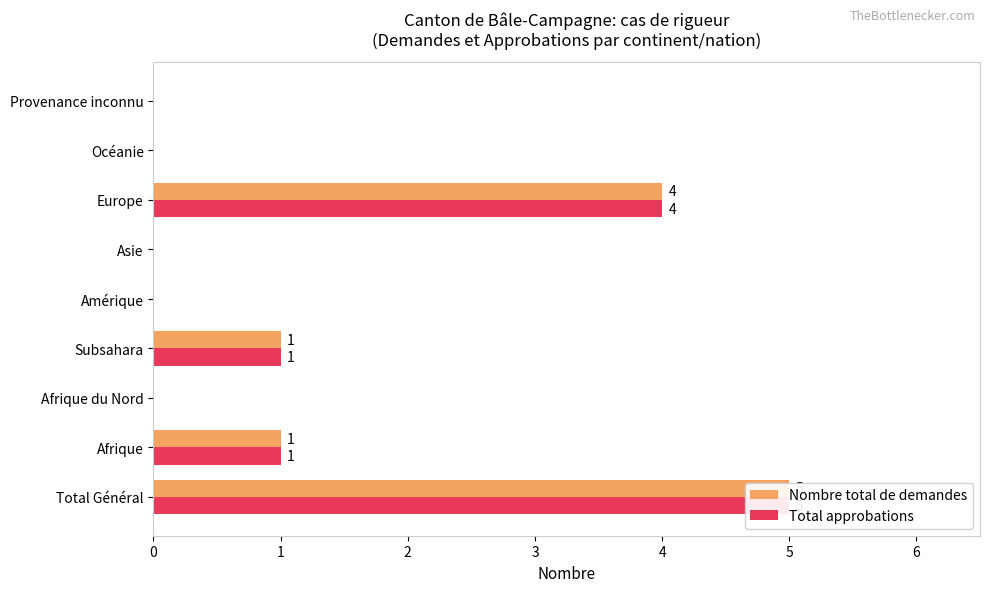

How many groups of bars are there?

9